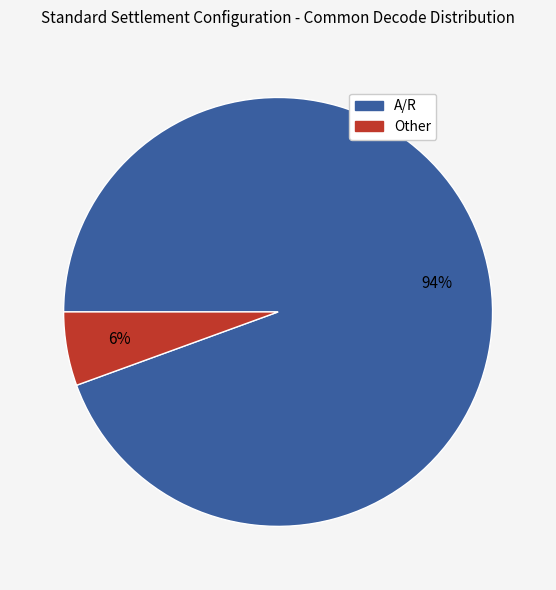

To the nearest percent, what percentage of the pie is Other?

6%